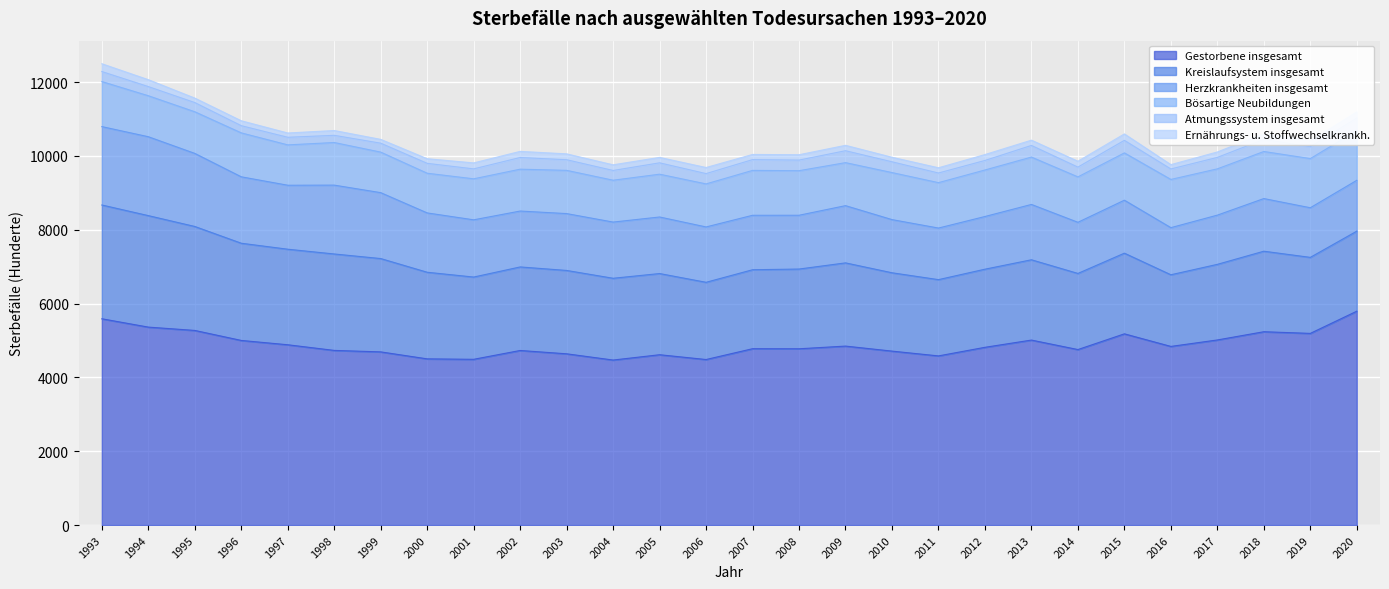

What is the sum of all Bösartige Neubildungen values?

33601